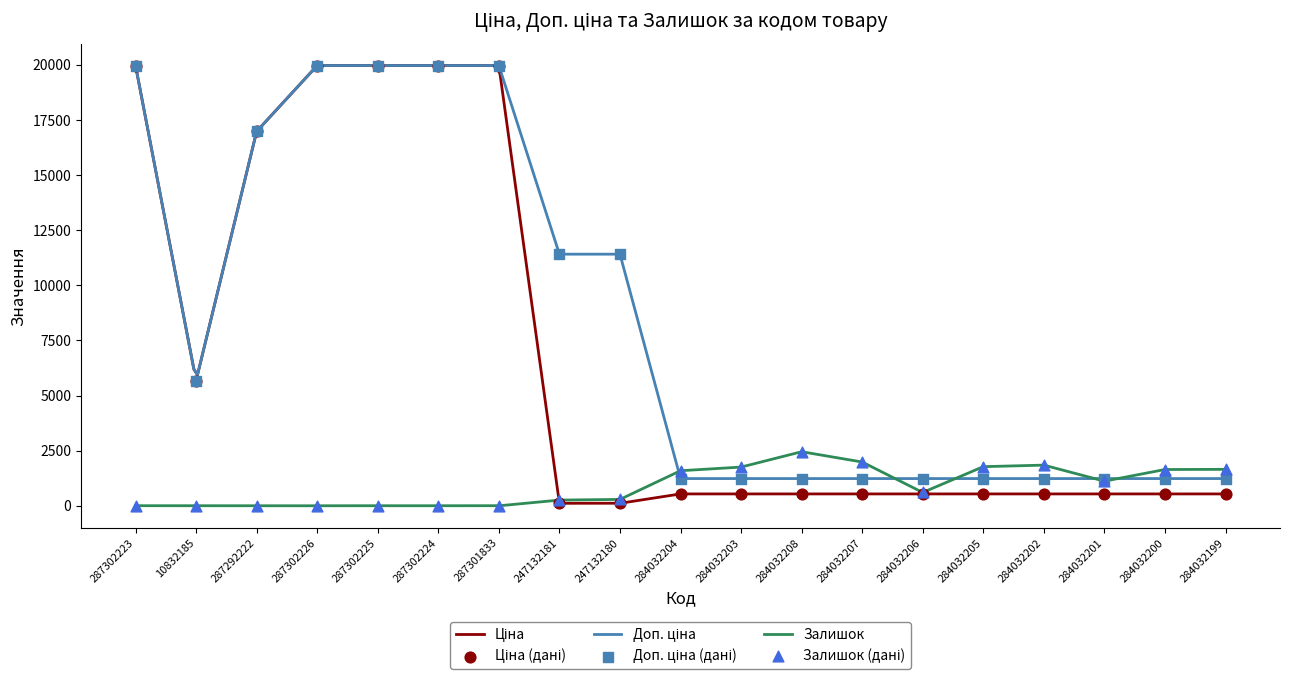

What are all the series names shown in the legend?

Ціна, Доп. ціна, Залишок